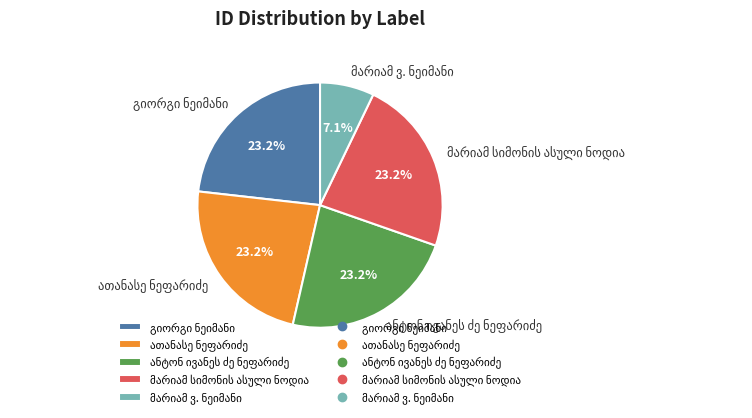

Is there any slice that represents more than half of the pie?

No